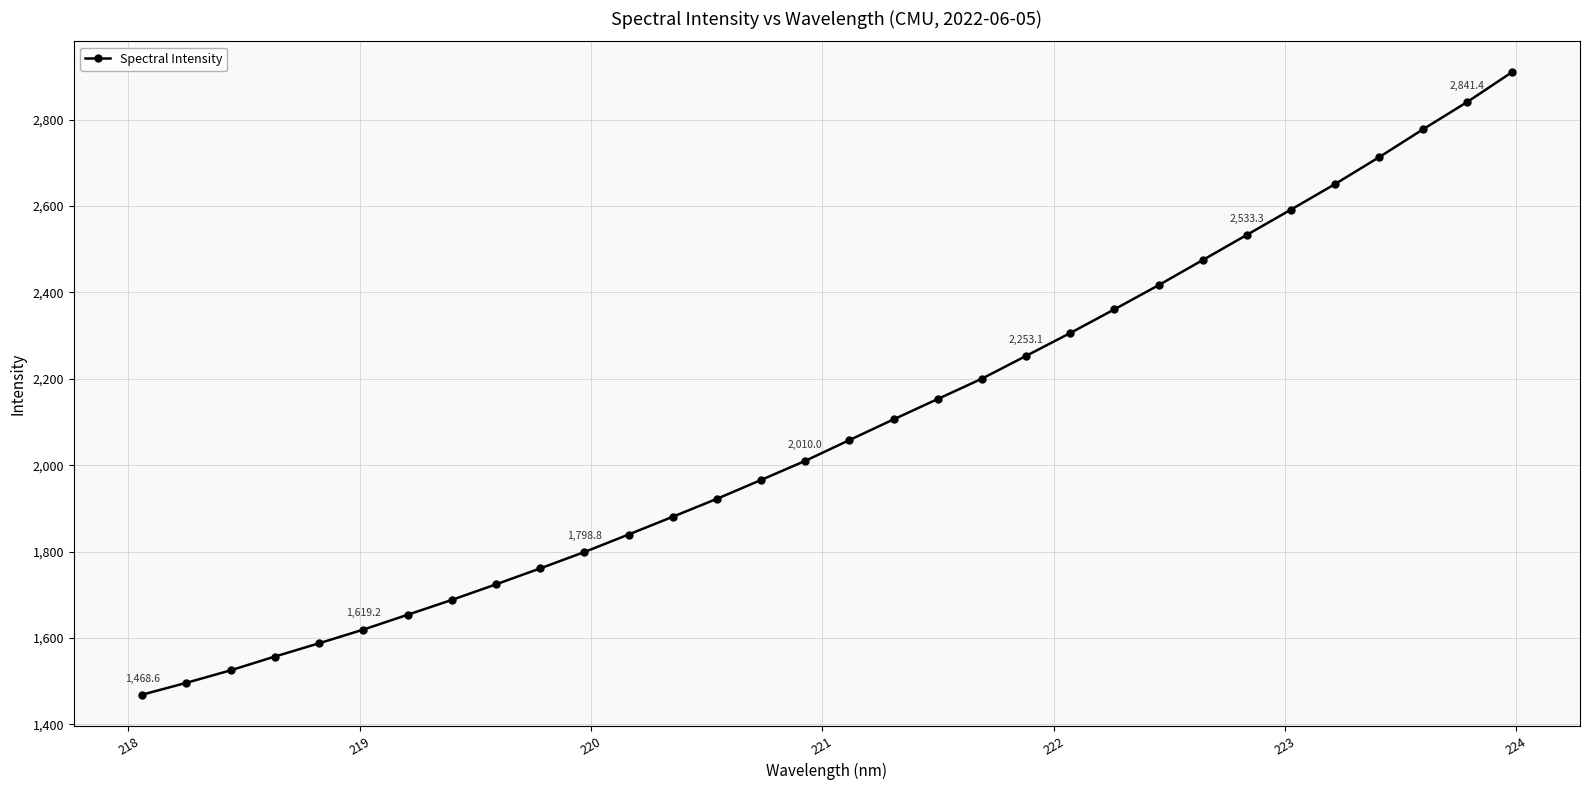

What is the value of the 23rd point from the left?

2360.9